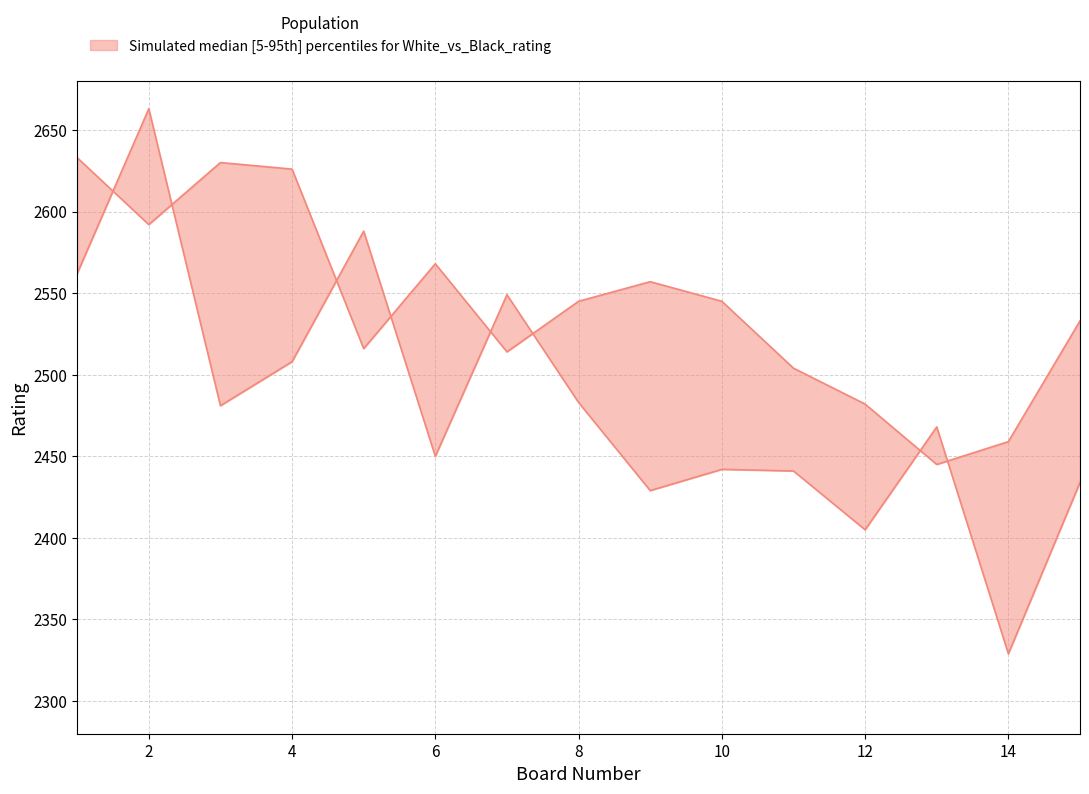

At which label is upper closest to 2539?

8